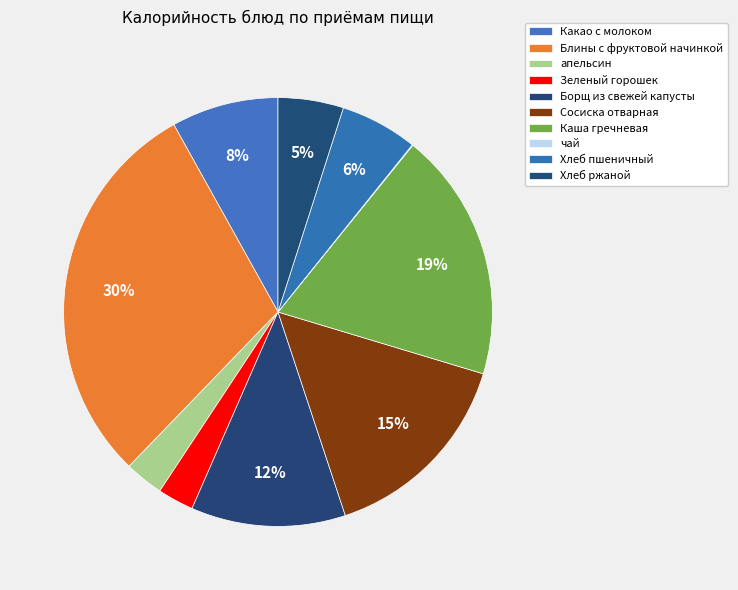

How many segments does this pie chart have?

10